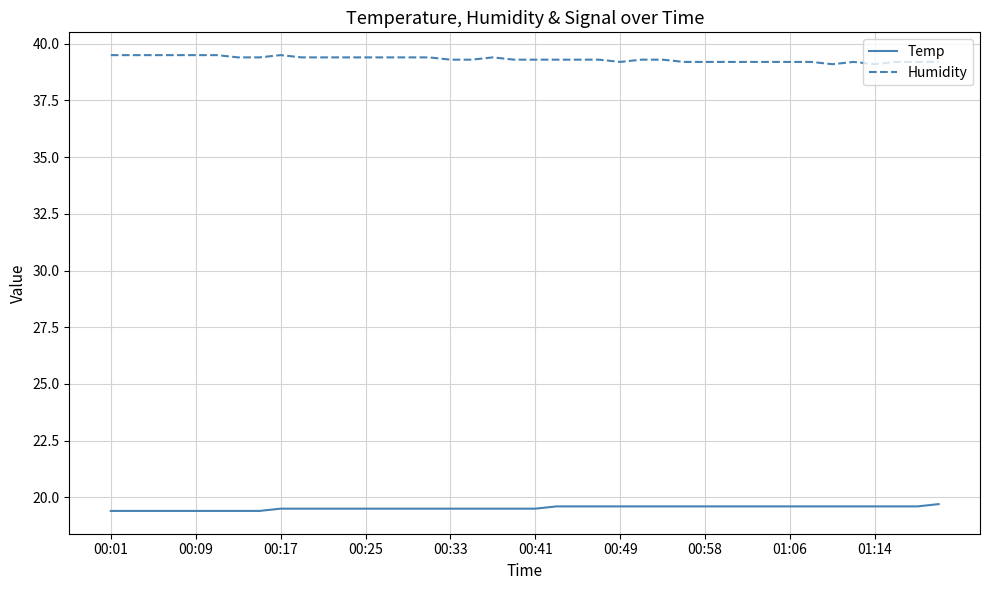

How many Temp values are between 19 and 20?

40